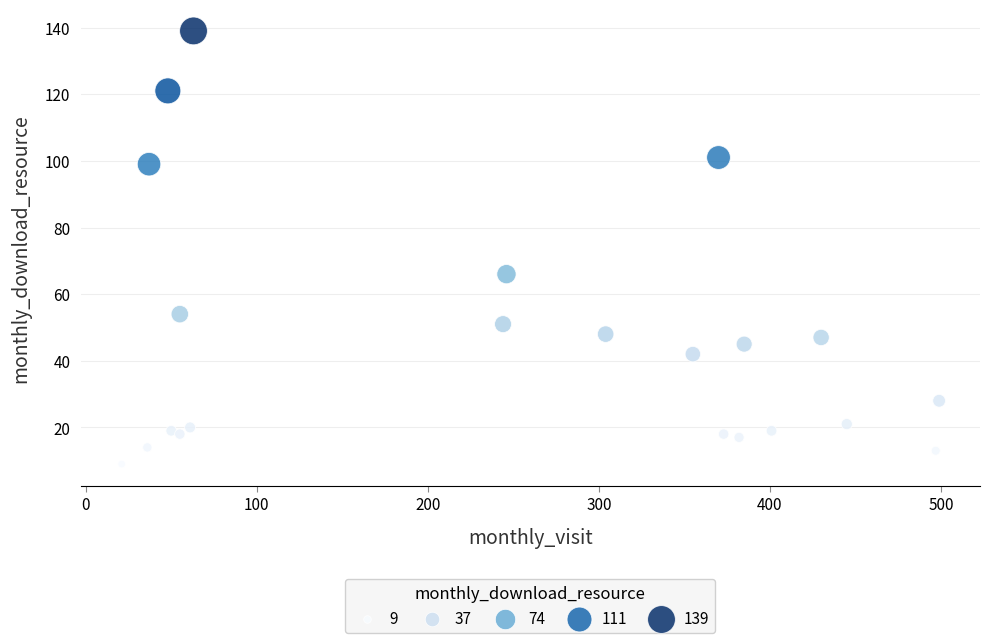

What Y value in the scatter plot is closest to 74?

66